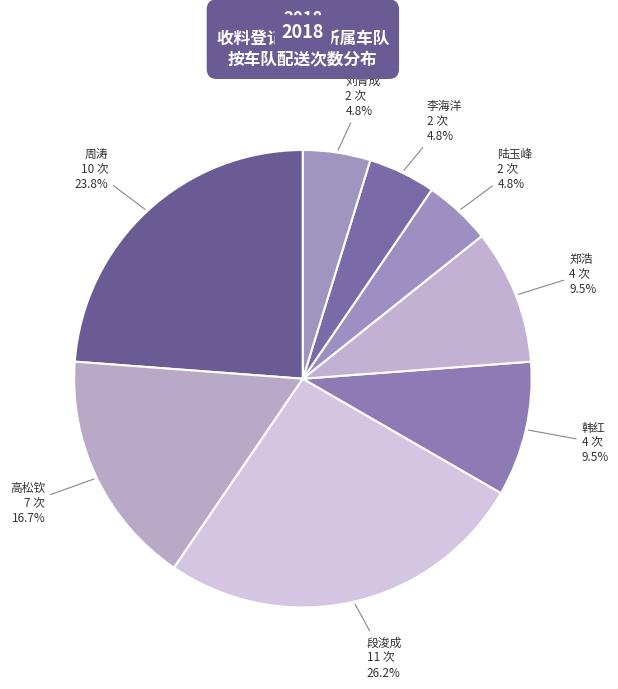

Is there a majority slice in this chart?

No